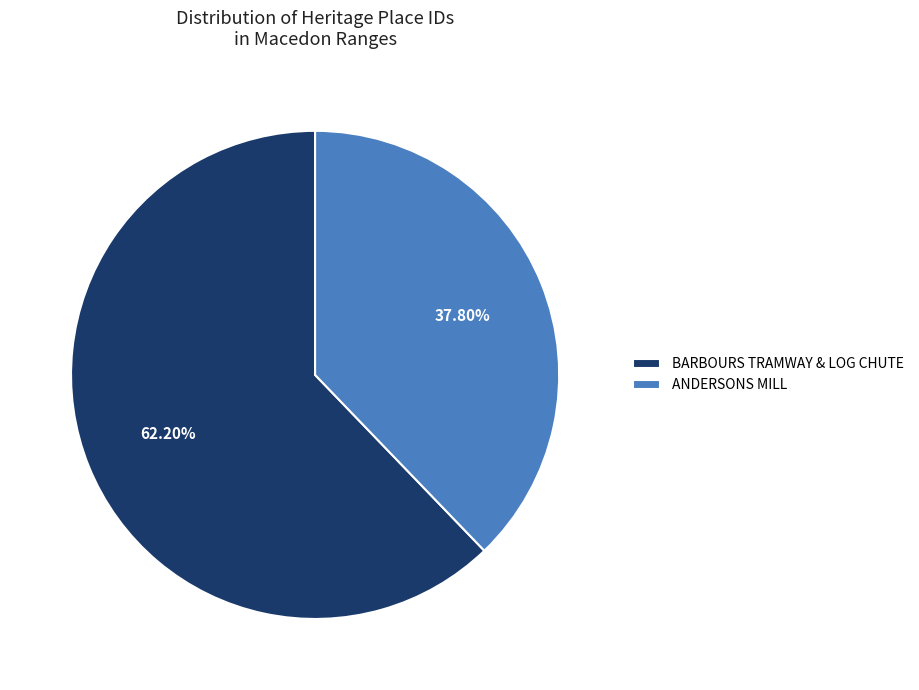

Approximately how many times larger is the value at ANDERSONS MILL compared to BARBOURS TRAMWAY & LOG CHUTE?

0.6